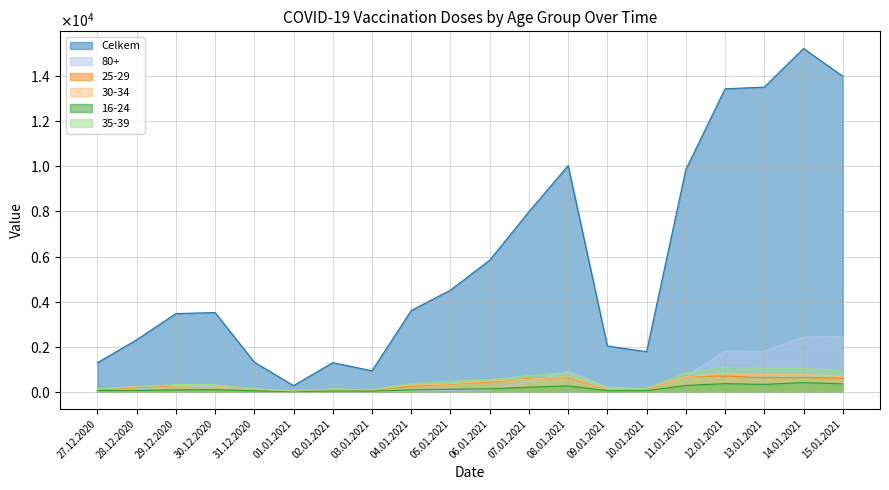

True or false: Celkem has more than 1 interior local peaks.

True